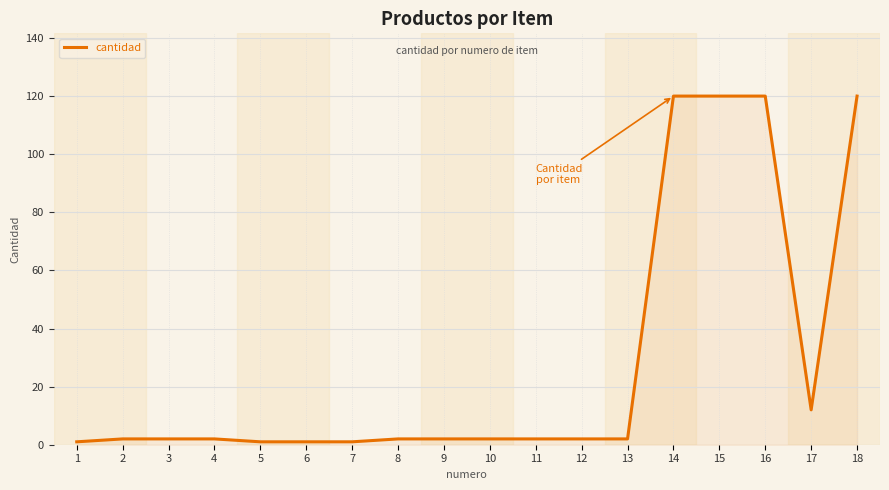

What is the difference between the maximum and minimum values?

119